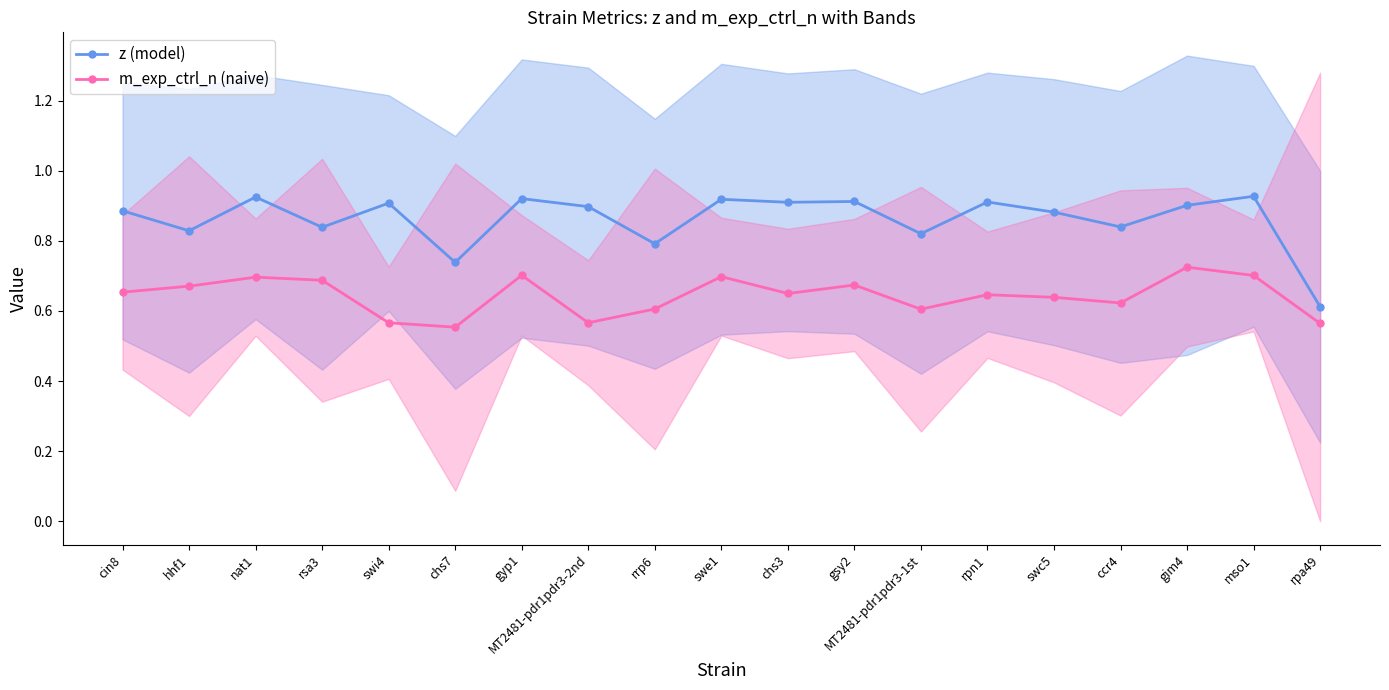

At how many categories does at least one series exceed 0?

19